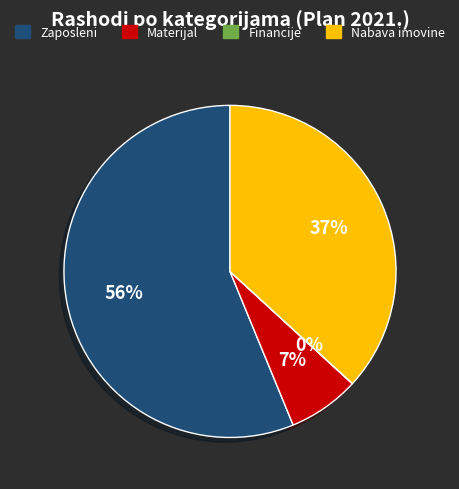

To the nearest percent, what is the difference between the largest and smallest slice percentages?

56%